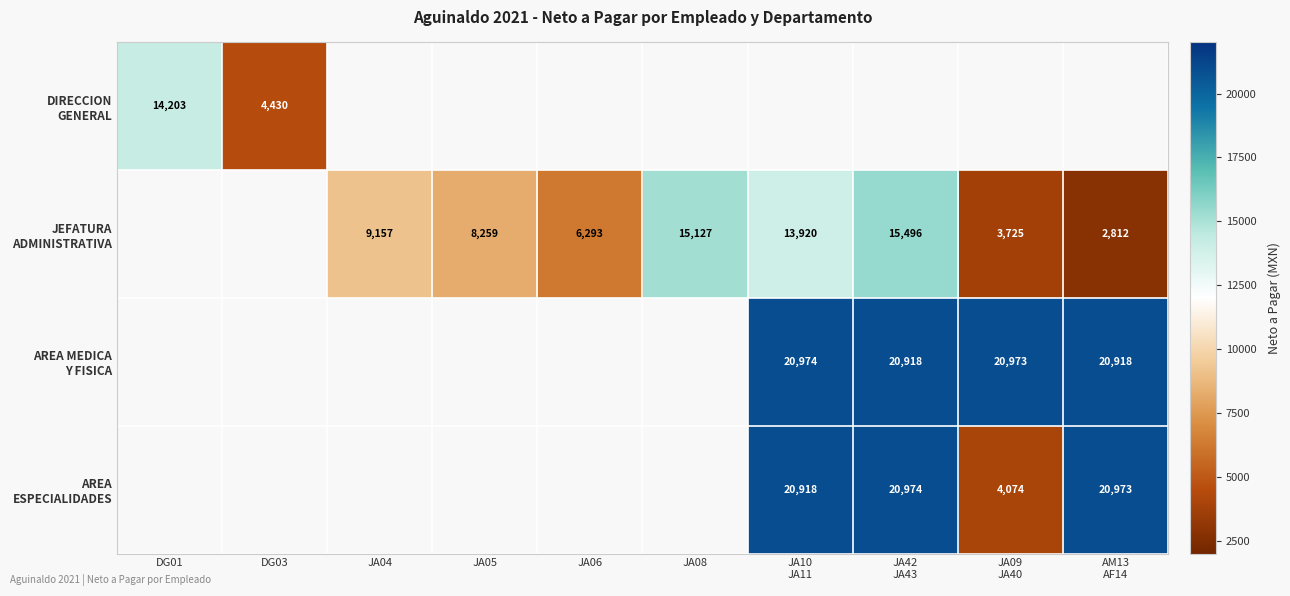

Which series changed the most between JA06 and AM13 AF14?

JEFATURA ADMINISTRATIVA